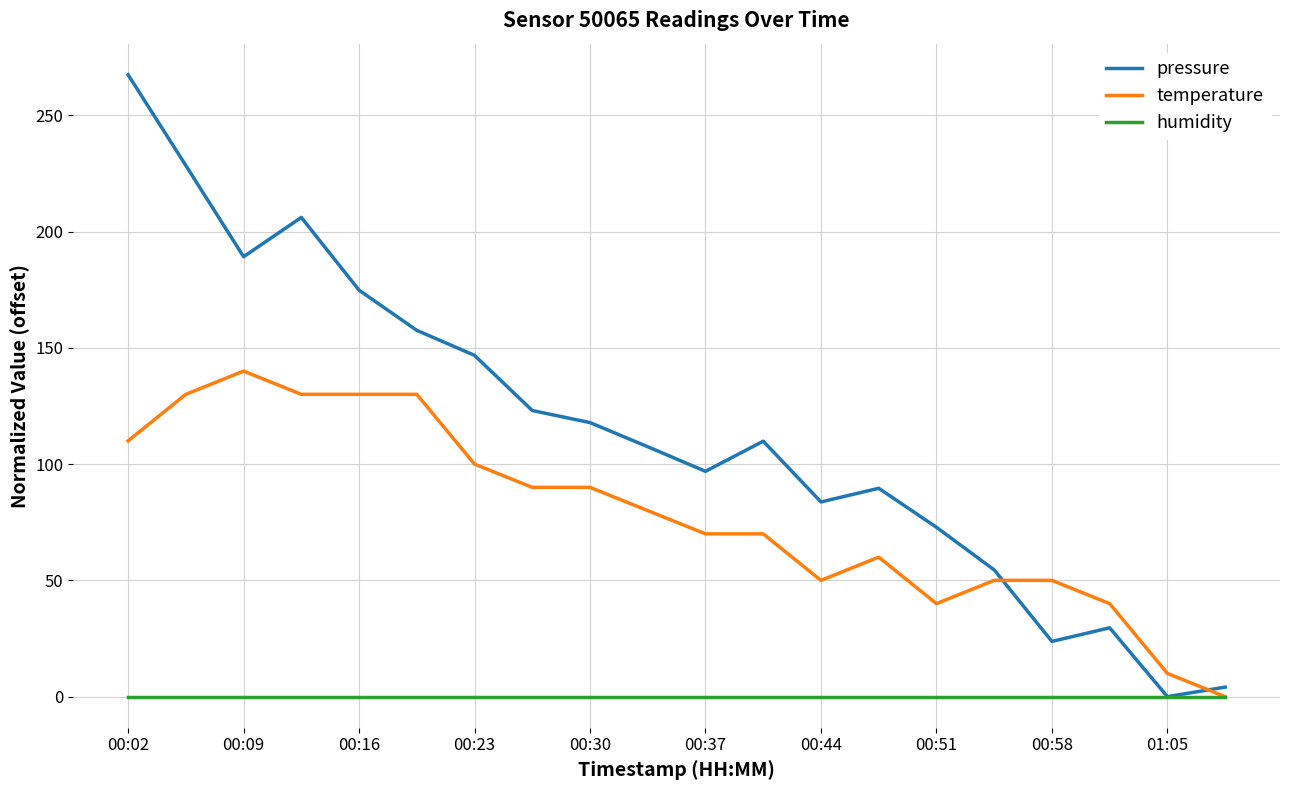

What is the maximum value shown in the chart?

267.4